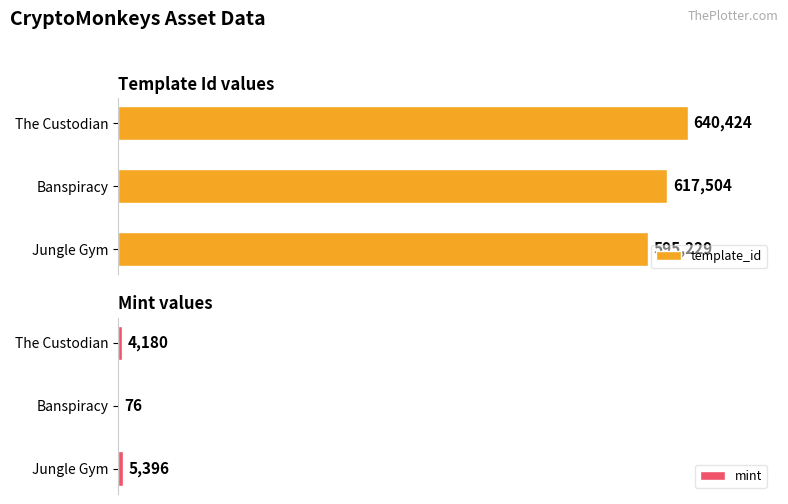

At which label does template_id reach its peak?

The Custodian